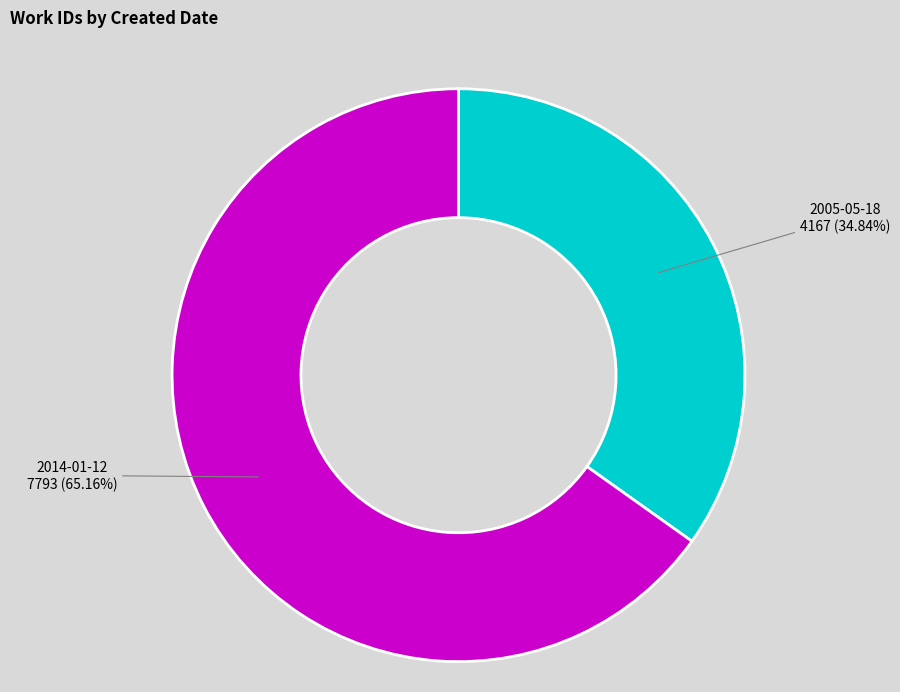

To the nearest percent, what is the combined percentage of 2014-01-12 and 2005-05-18?

100%